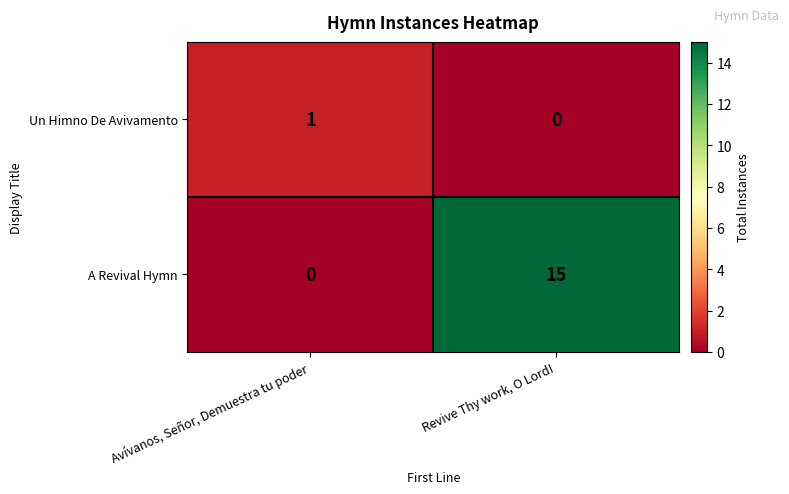

The value of A Revival Hymn at Avívanos, Señor, Demuestra tu poder is 0. True or false?

True